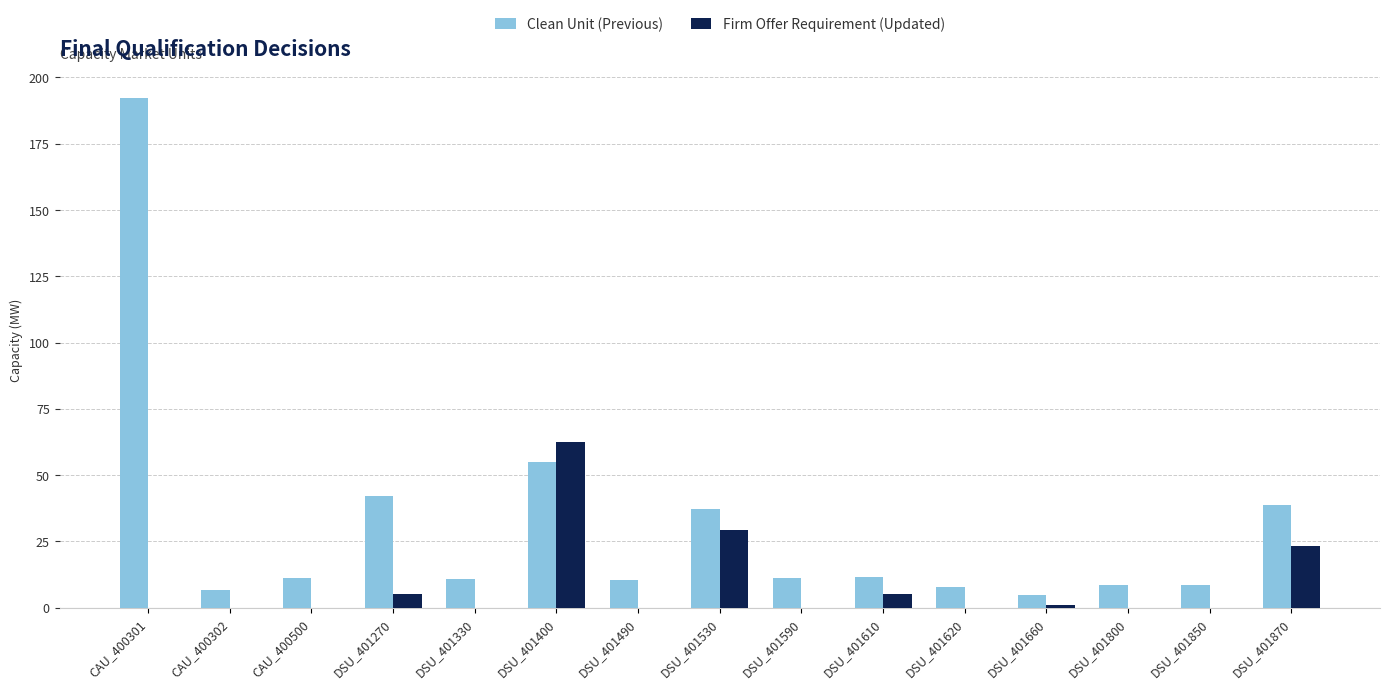

What is the sum of the Firm Offer Requirement (Updated) values at DSU_401870 and DSU_401620?

23.3